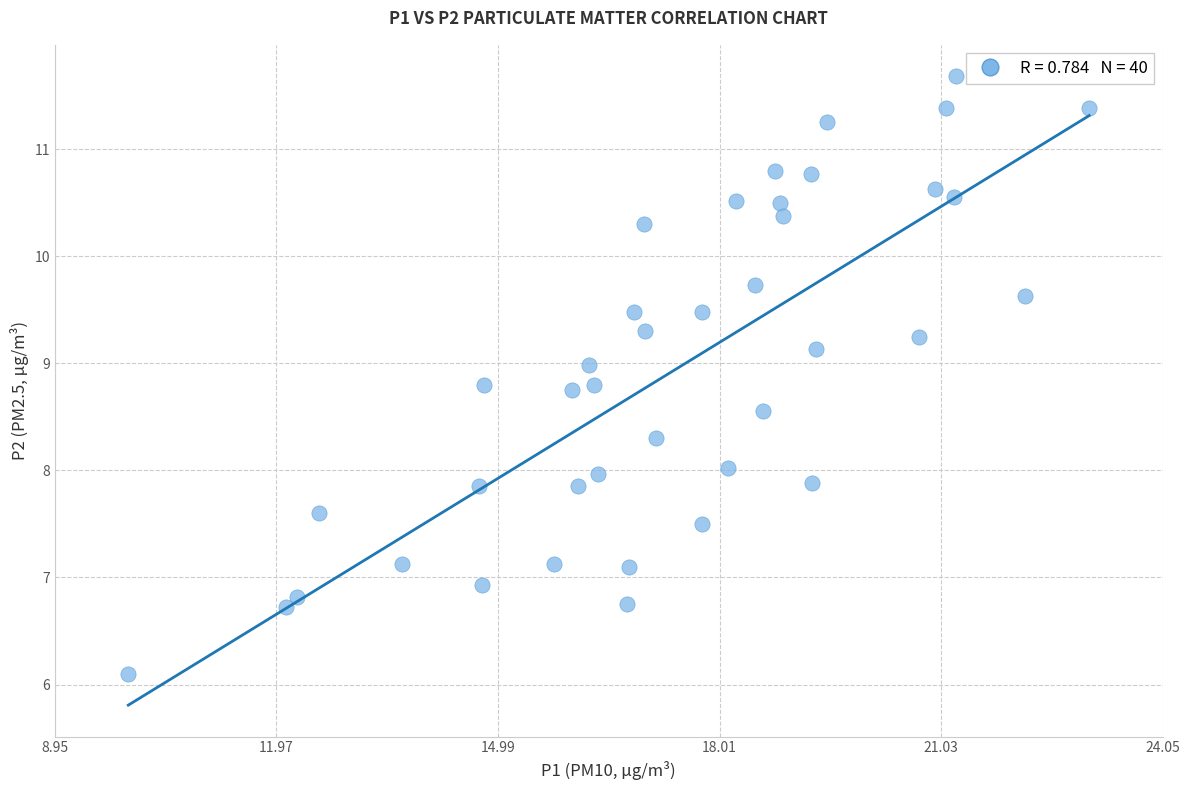

What is the range of Y values (max minus min)?

5.6